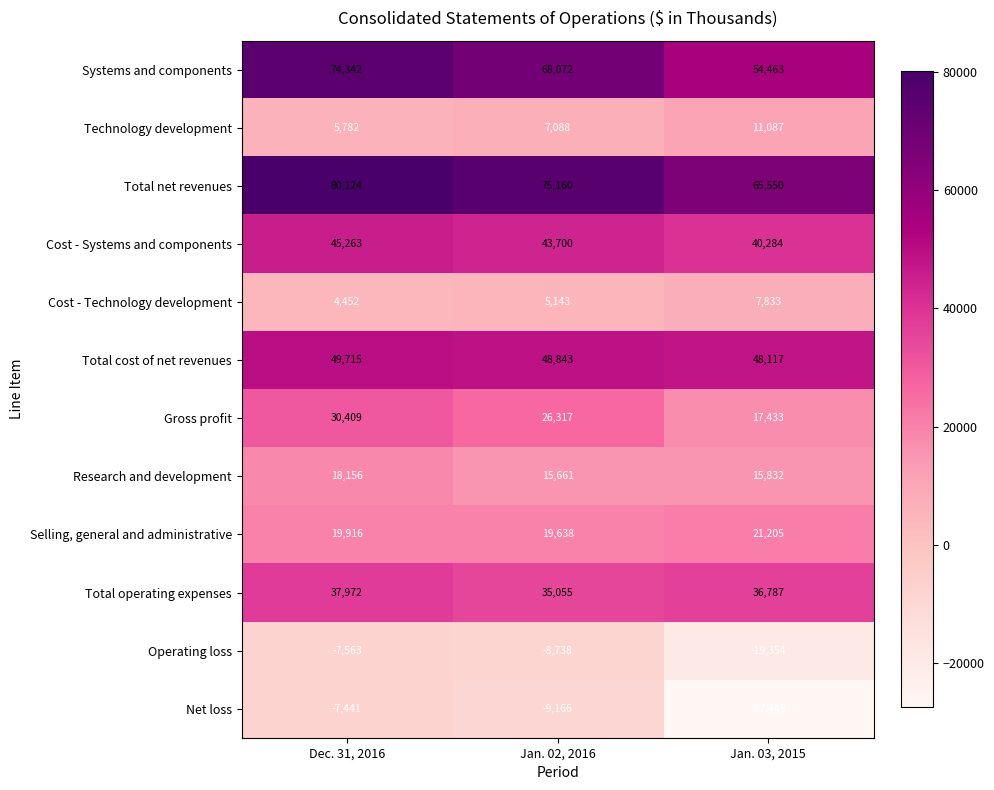

Is it true that Total operating expenses equals 37972 at Dec. 31, 2016?

True